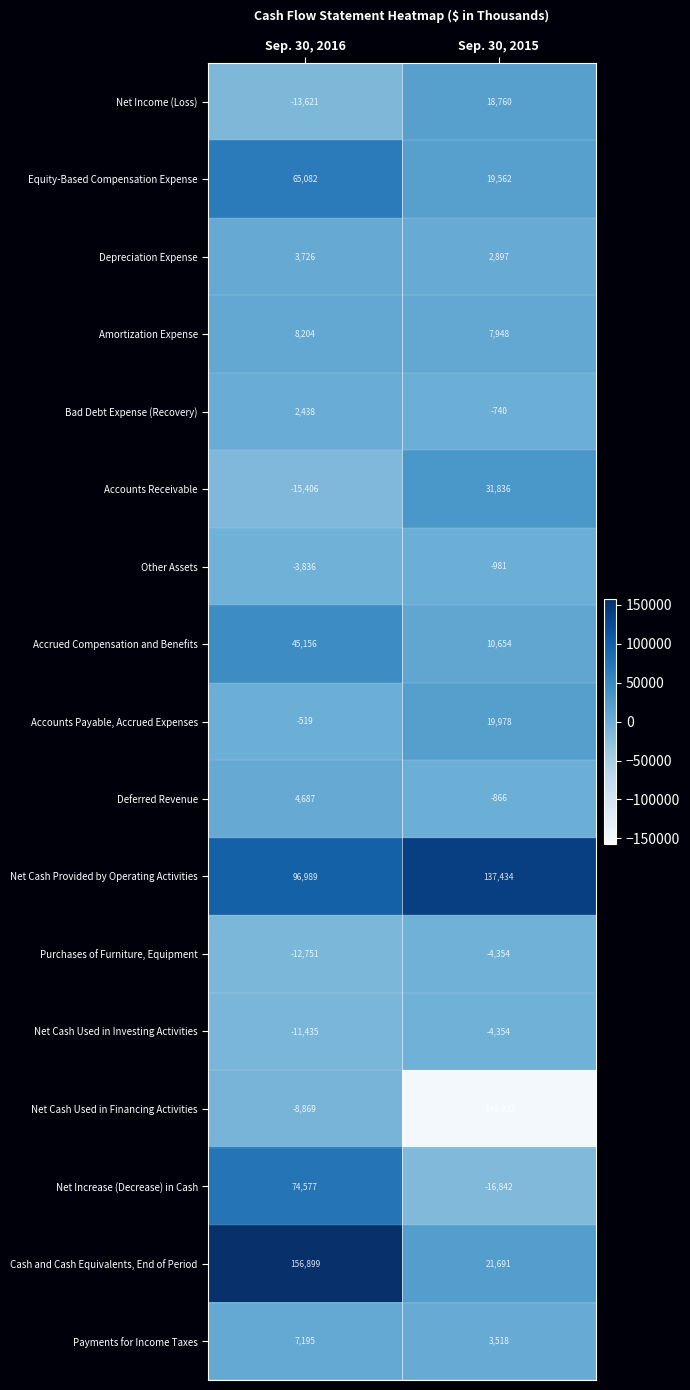

What is the average value of the Net Cash Used in Investing Activities series?

-7894